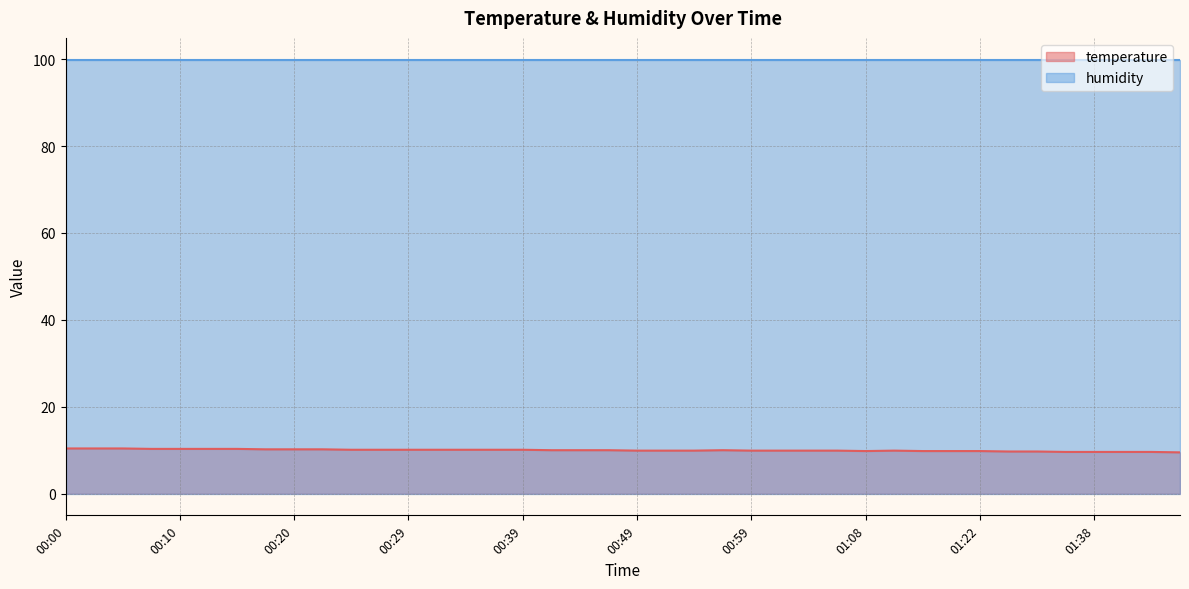

What position from the right is 01:01?

15